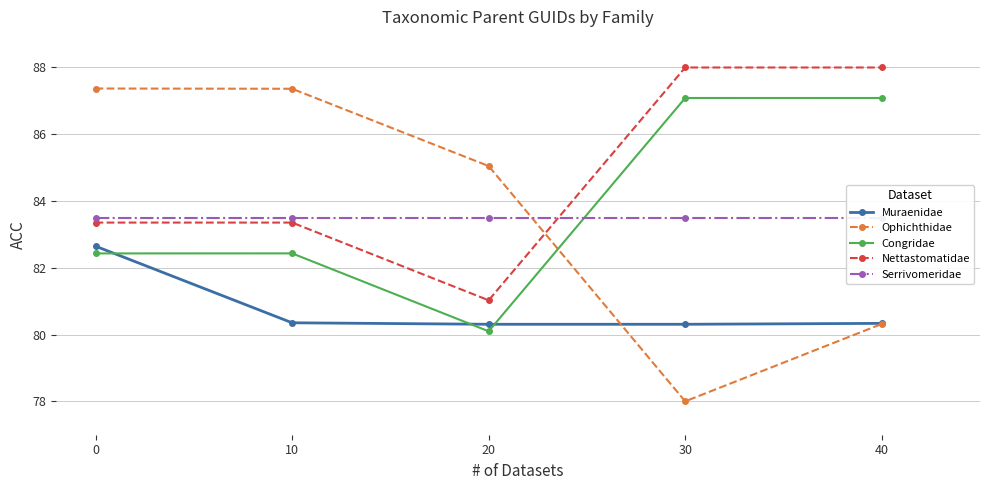

Is the value of Muraenidae at 10 greater than the value of Congridae at 10?

No